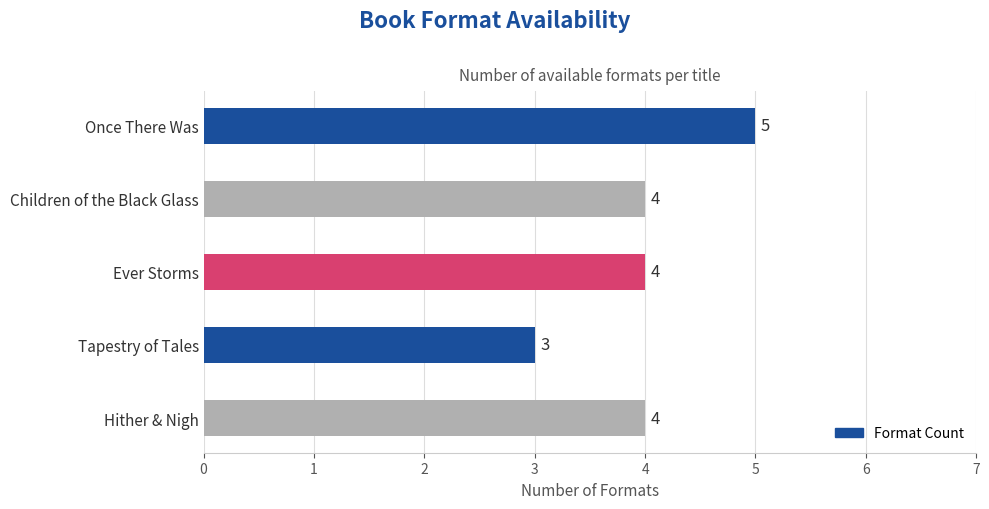

What is the label of the 2nd bar from the top?

Children of the Black Glass